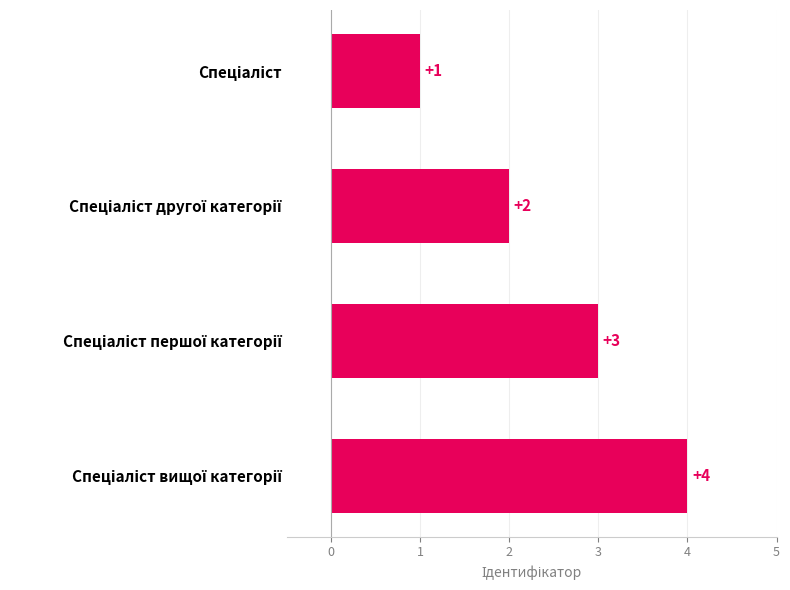

What is the difference between the maximum and minimum values?

3